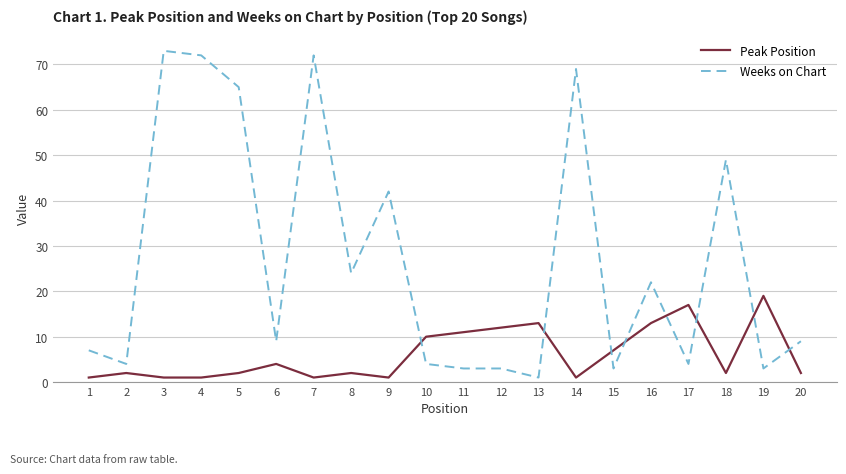

What is the difference between the maximum and minimum values in the Weeks on Chart series?

72